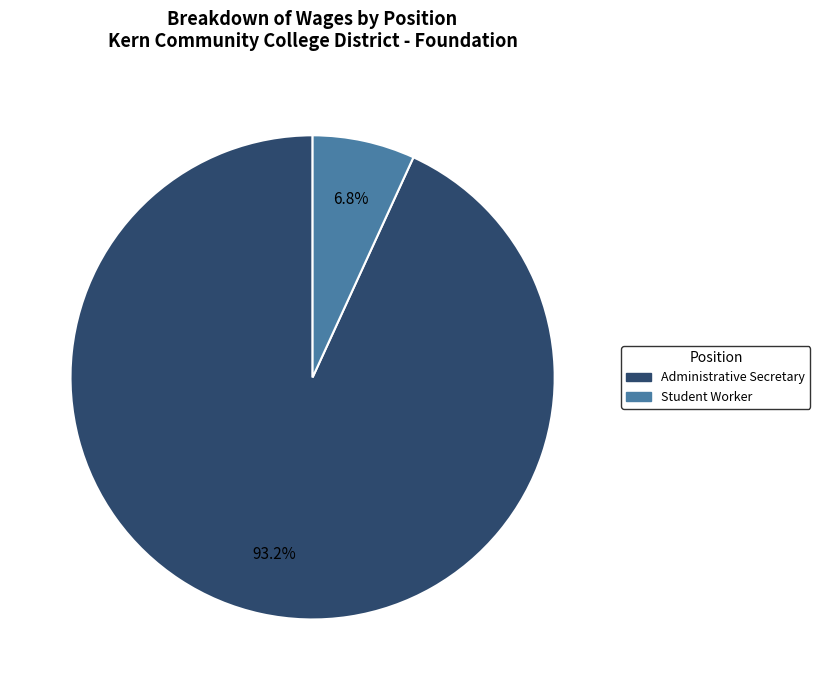

Which category has the biggest portion of the pie?

Administrative Secretary